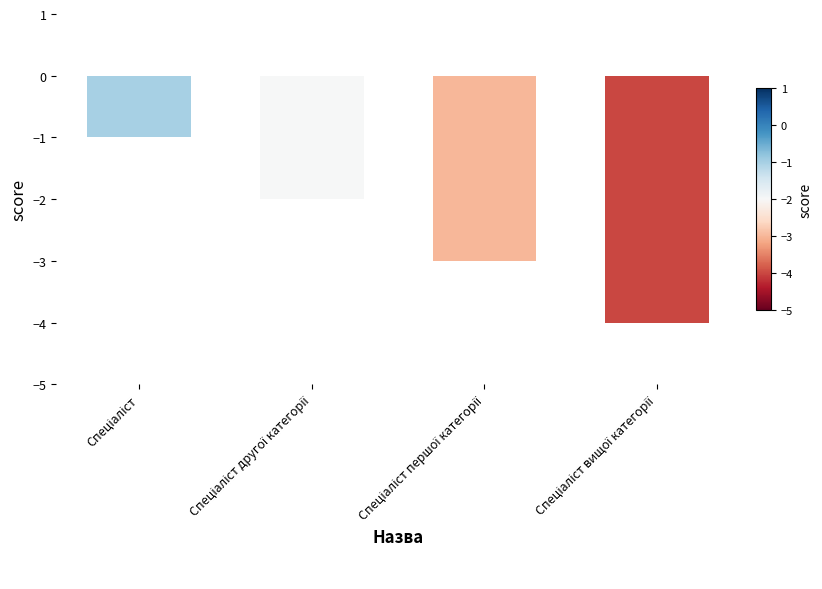

What is the difference between the maximum and minimum values?

3